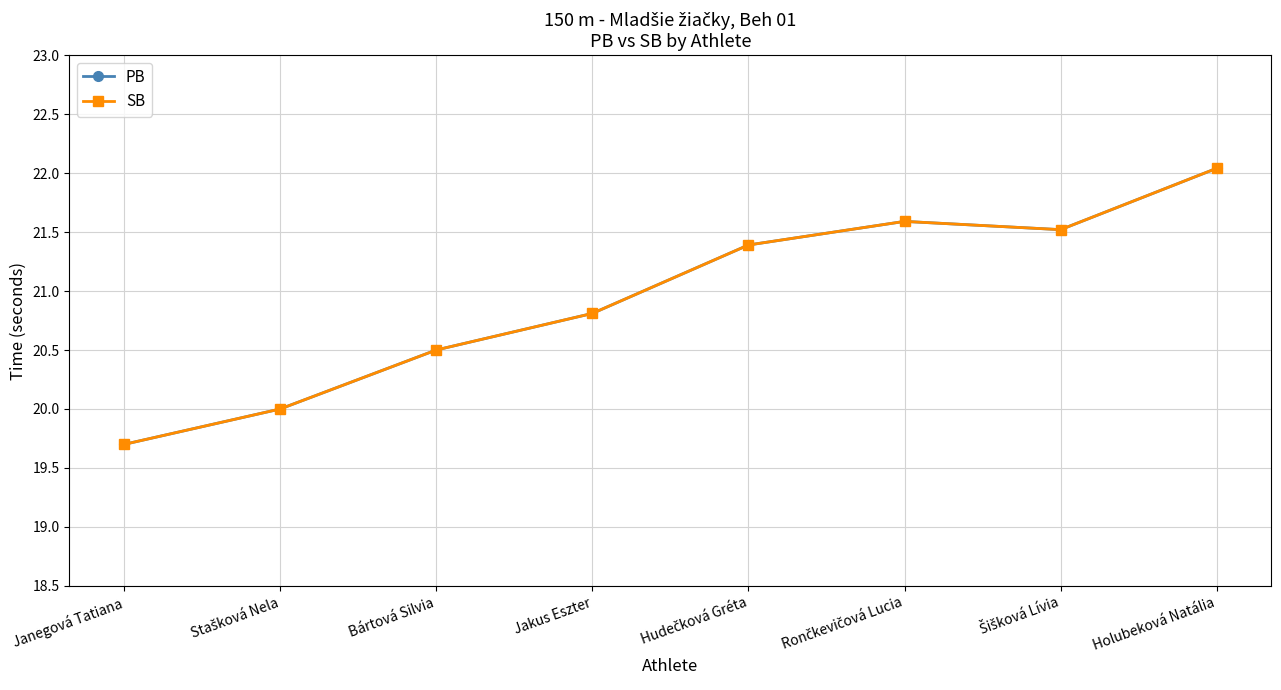

Is this an area chart (filled region under the line)?

No